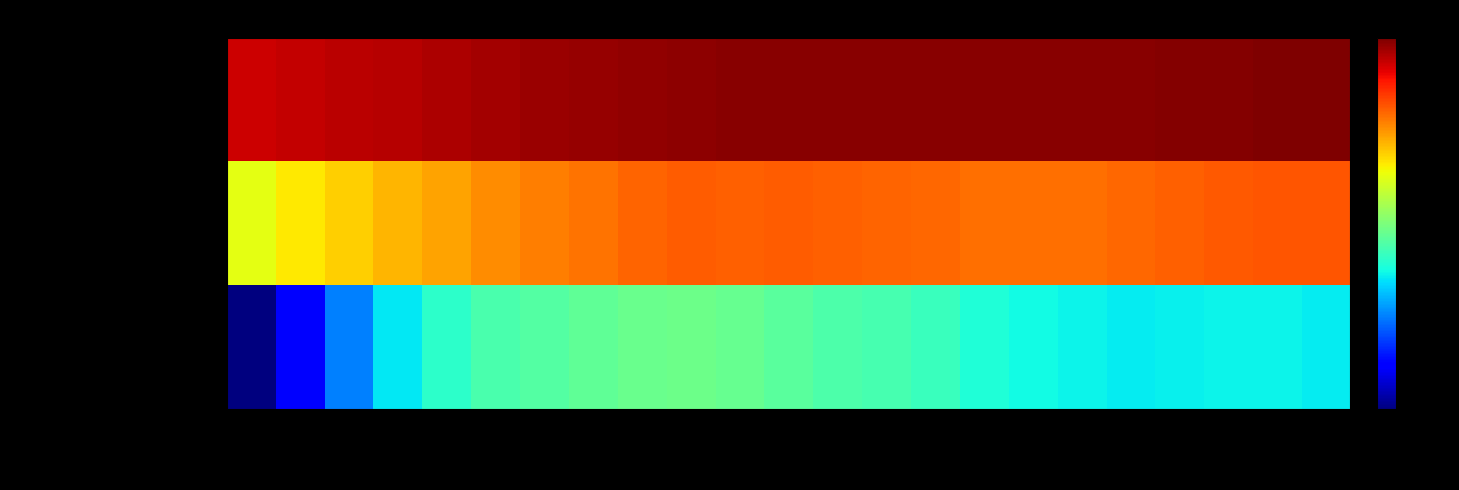

Reading right to left, list all the values displayed in this chart.

Total population: 2022=5.1	2021=5.0	2020=5.0	2019=5.0	2018=5.0	2017=5.0	2016=5.0	2015=5.0	2014=5.0	2013=5.0	2012=5.0	2011=5.0	2010=5.0	2009=5.0	2008=5.0	2007=5.0	2006=4.9	2005=4.9	2004=4.9	2003=4.8	2002=4.8	2001=4.8	2000=4.8
Foreign population: 2022=4.2	2021=4.2	2020=4.2	2019=4.2	2018=4.1	2017=4.1	2016=4.1	2015=4.1	2014=4.2	2013=4.2	2012=4.2	2011=4.2	2010=4.2	2009=4.2	2008=4.2	2007=4.1	2006=4.1	2005=4.0	2004=3.9	2003=3.8	2002=3.7	2001=3.5	2000=3.4
Foreign pop. Ecuador: 2022=2.2	2021=2.2	2020=2.2	2019=2.2	2018=2.2	2017=2.2	2016=2.3	2015=2.3	2014=2.5	2013=2.5	2012=2.6	2011=2.6	2010=2.7	2009=2.8	2008=2.7	2007=2.7	2006=2.6	2005=2.6	2004=2.4	2003=2.2	2002=1.7	2001=1.1	2000=0.6